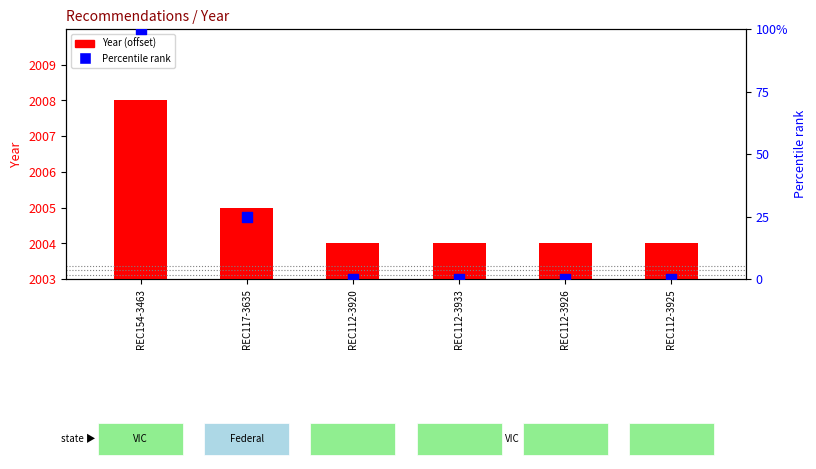

What are all the series names shown in the legend?

Year (offset from 2003), Percentile rank